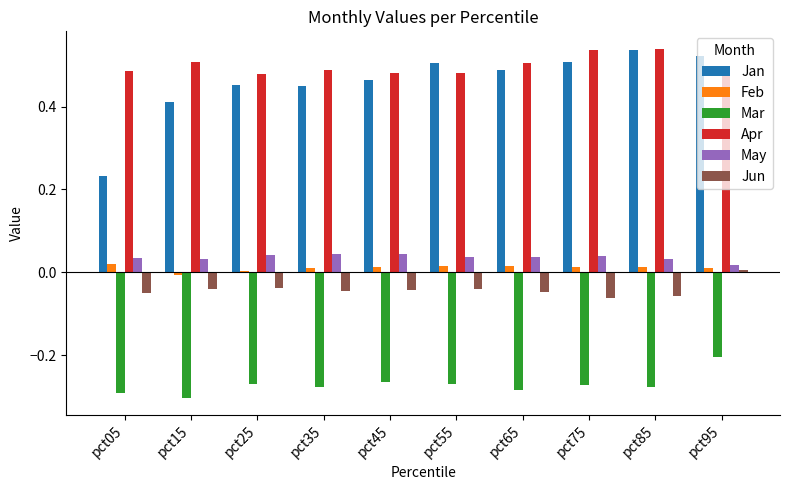

Which category has the lowest value across all series?

pct15